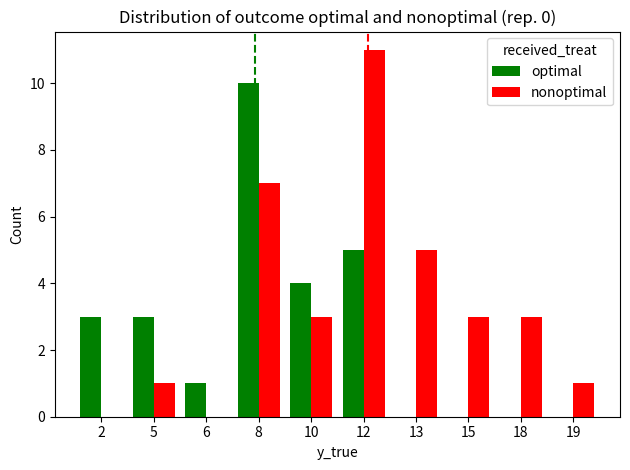

Is the value of optimal at 10 greater than the value of nonoptimal at 15?

Yes